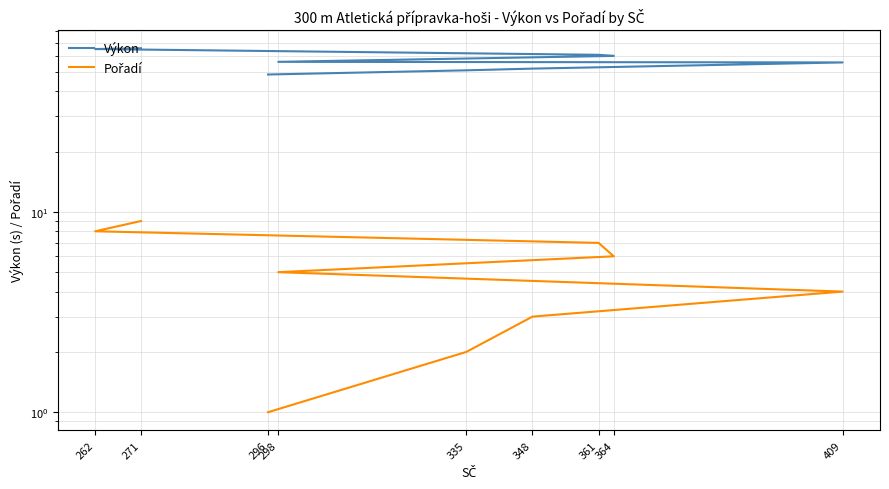

True or false: Pořadí has more than 0 points higher than both neighbors.

False